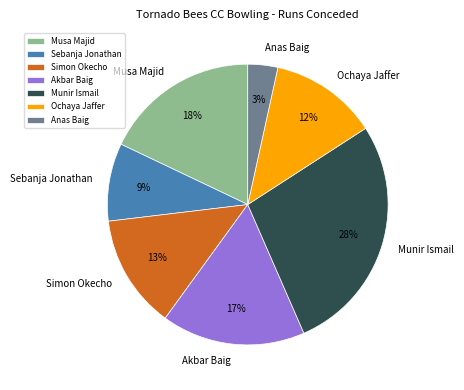

Is it true that Simon Okecho is 13% of the pie?

True